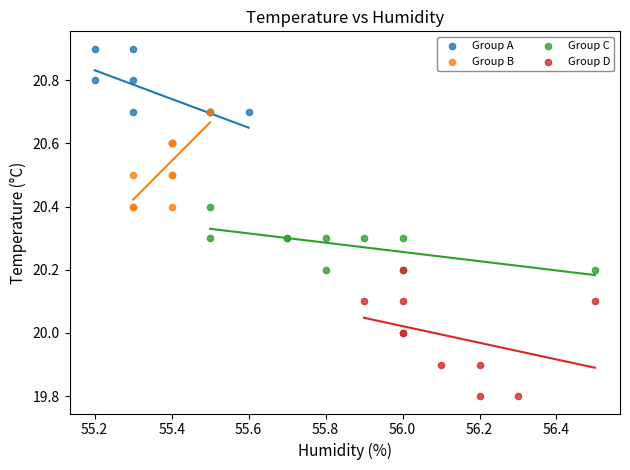

Which series contains the lowest Y value?

Group D